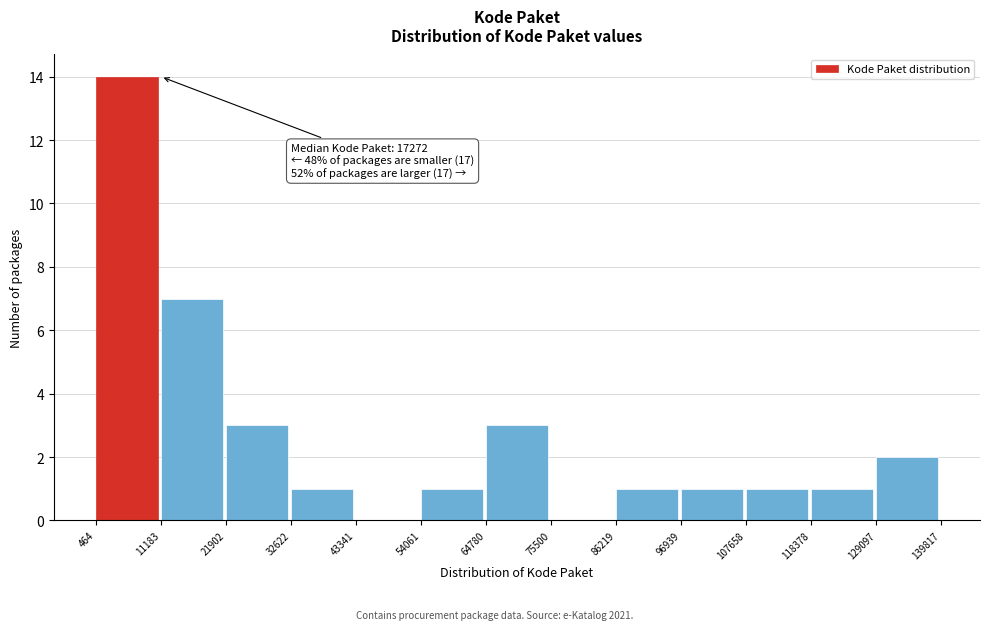

Which range on the x-axis has the tallest bar?

464 to 11183